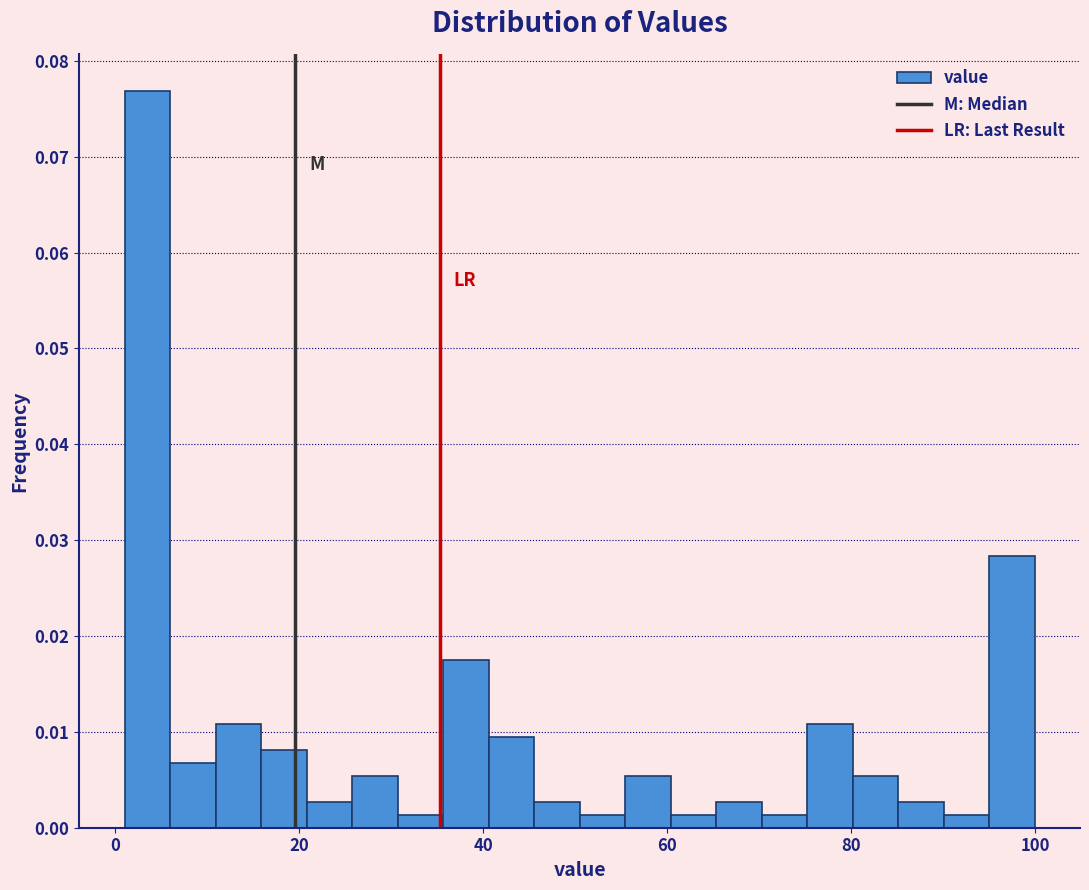

Read against the x-axis, roughly where is the centre of the tallest bar?

4